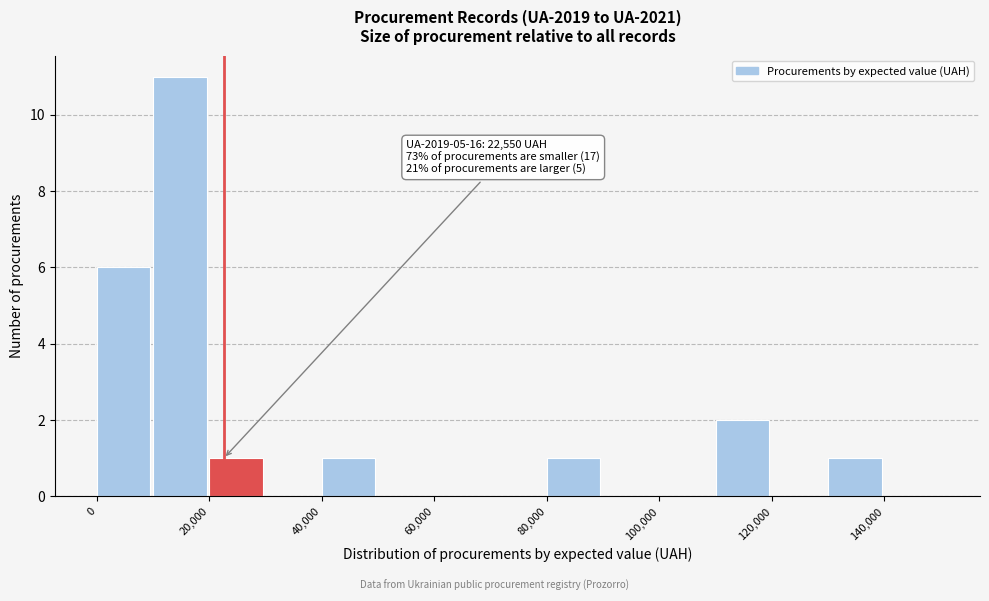

Over which range of the x-axis is the bar tallest?

10000 to 20000